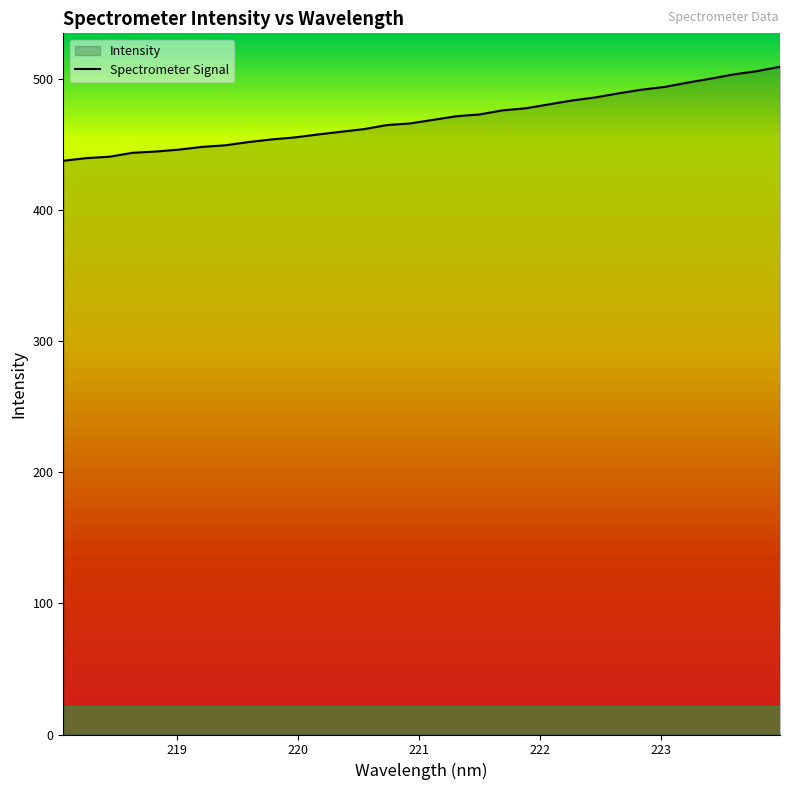

What is the difference between the maximum and minimum values?

71.7